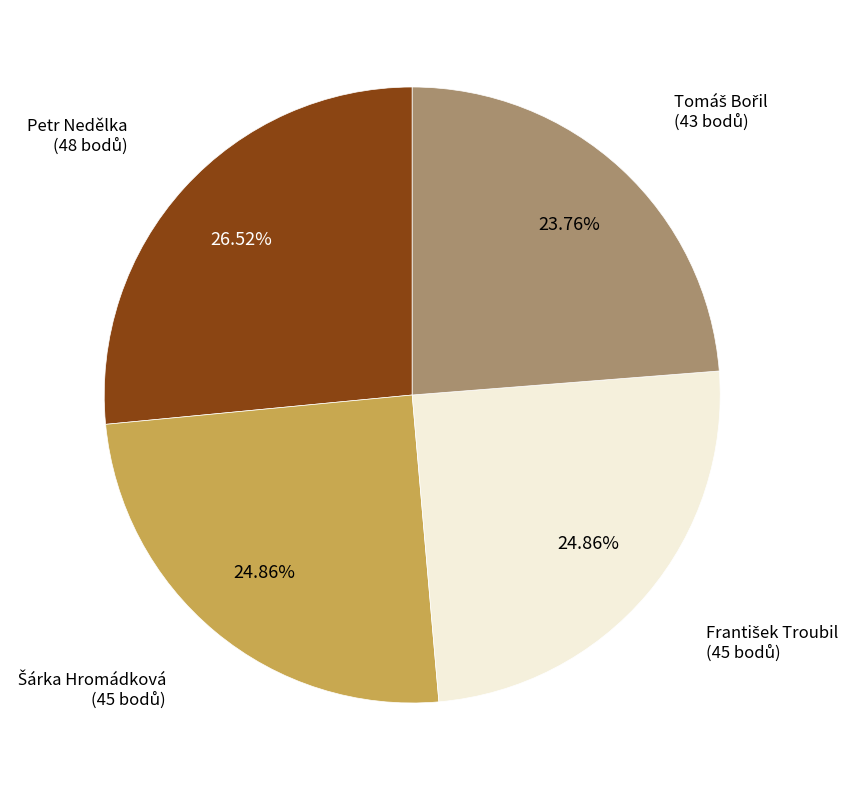

How many segments does this pie chart have?

4